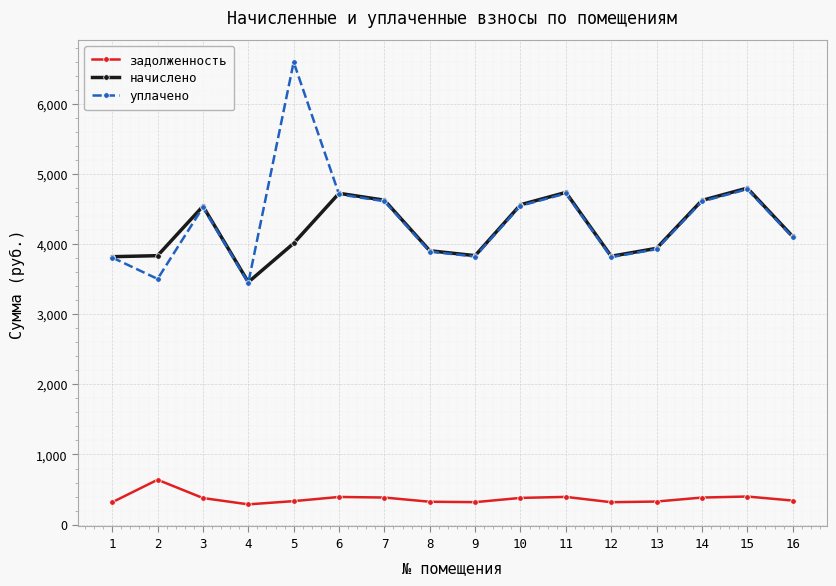

In задолженность, how many points are higher than both neighbors (excluding endpoints)?

4